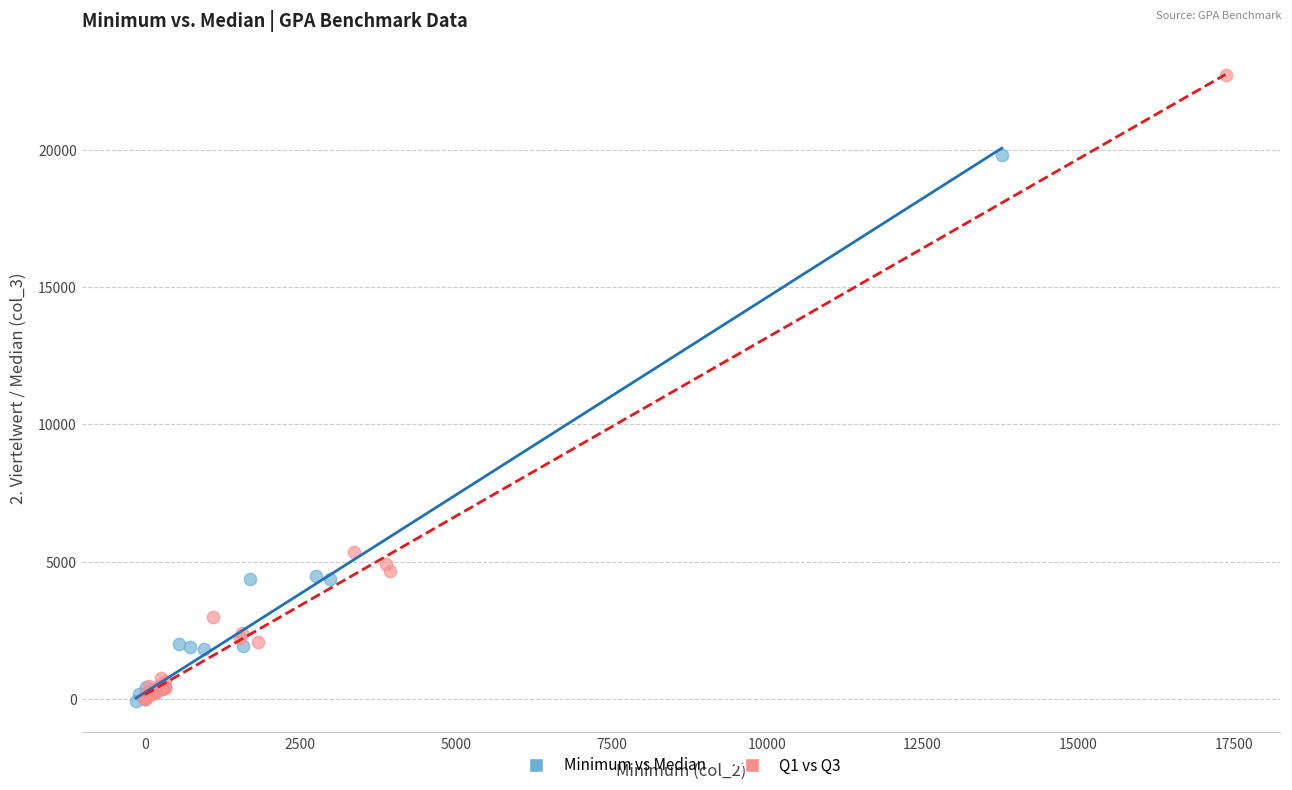

Which series reaches the maximum Y coordinate?

Q1 vs Q3